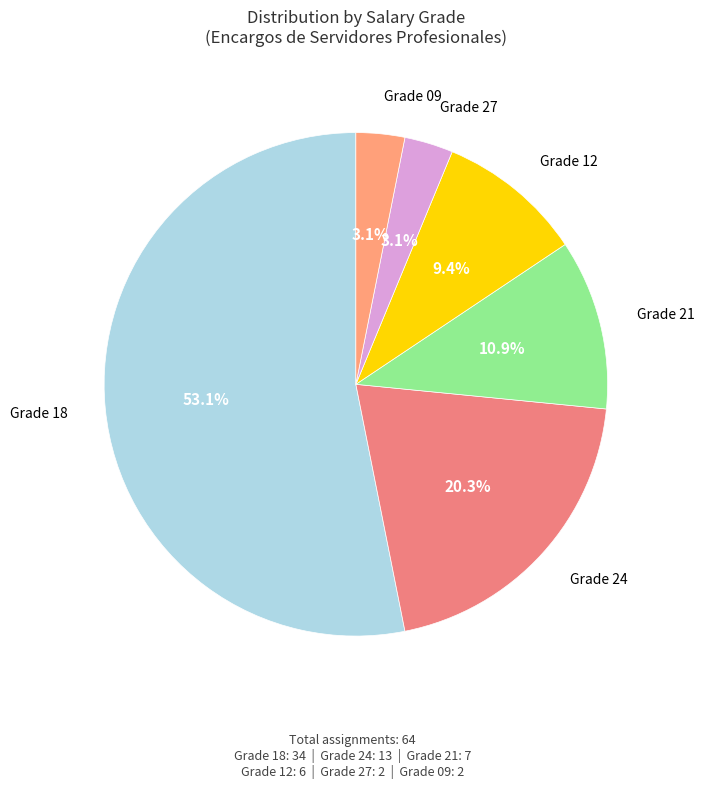

Is there any slice that represents more than half of the pie?

Yes